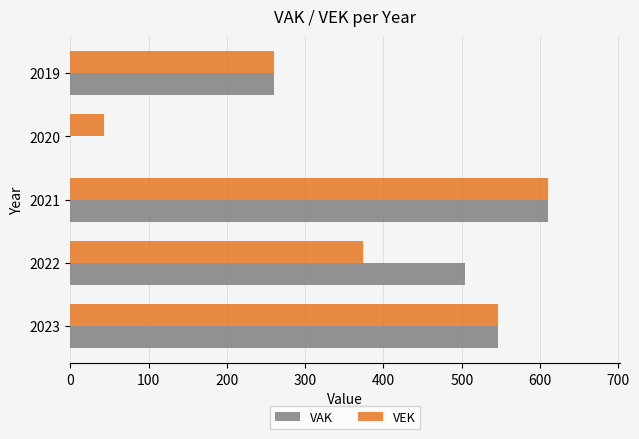

How many data points does each series have?

5